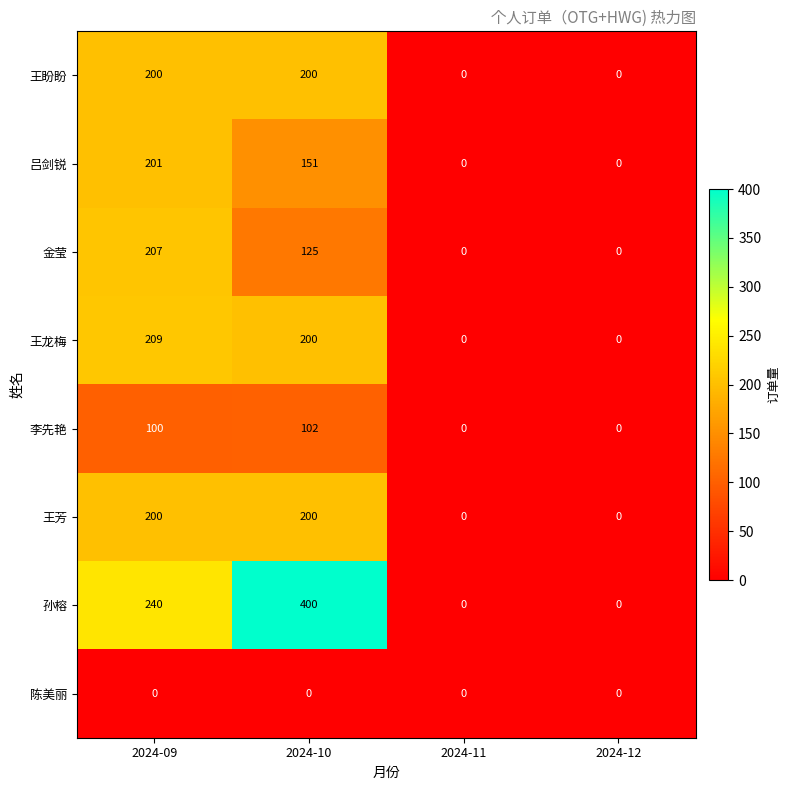

Between 2024-10 and 2024-12, which series saw the biggest shift?

孙榕